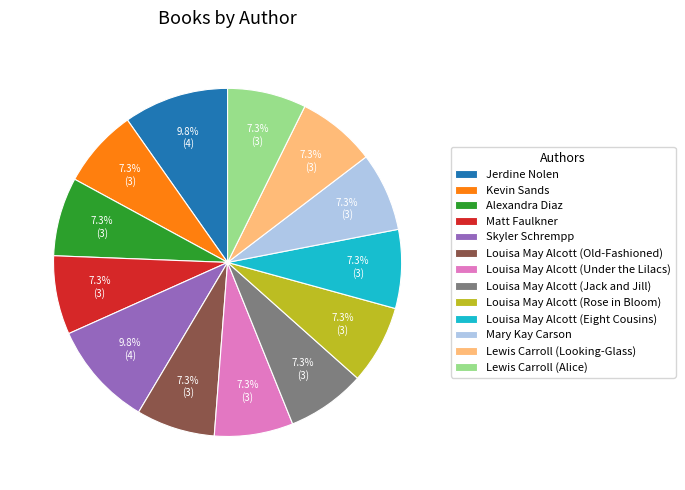

Does any single category account for the majority?

No